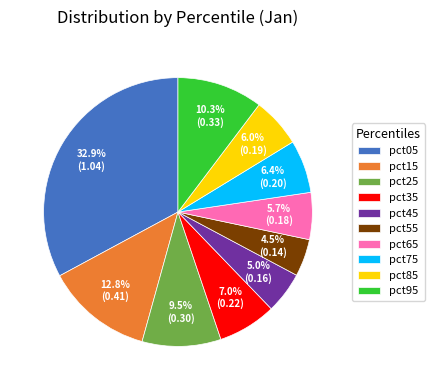

What percentage is NOT represented by pct35?

93.0%